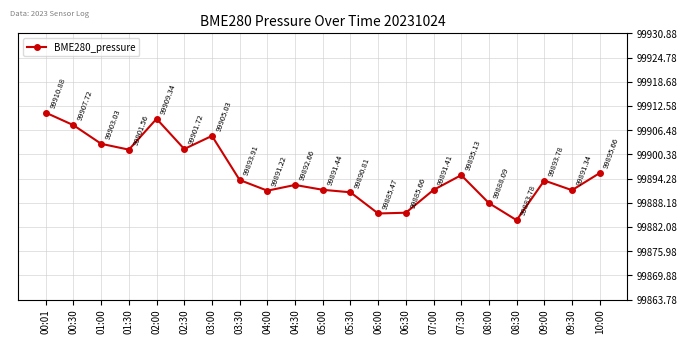

Reading right to left, extract all data points from this chart.

10:00=99895.7	09:30=99891.3	09:00=99893.8	08:30=99883.8	08:00=99888.1	07:30=99895.1	07:00=99891.4	06:30=99885.7	06:00=99885.5	05:30=99890.8	05:00=99891.4	04:30=99892.7	04:00=99891.2	03:30=99893.9	03:00=99905.0	02:30=99901.7	02:00=99909.3	01:30=99901.6	01:00=99903.0	00:30=99907.7	00:01=99910.9